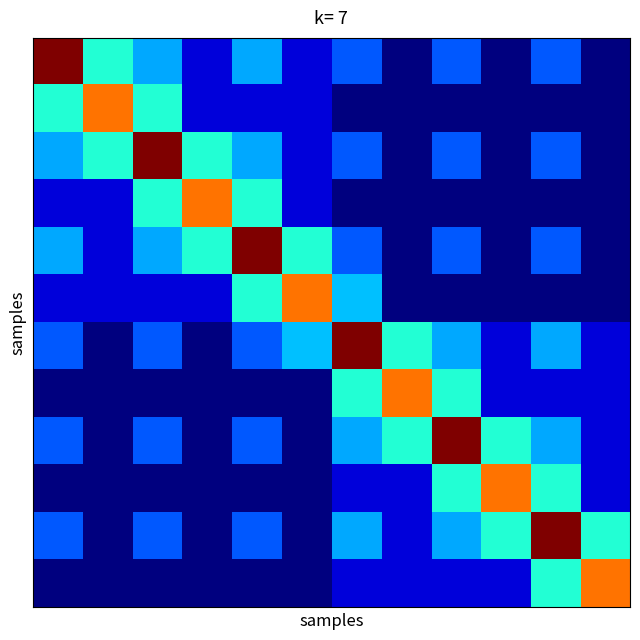

How many data points does each series have?

12